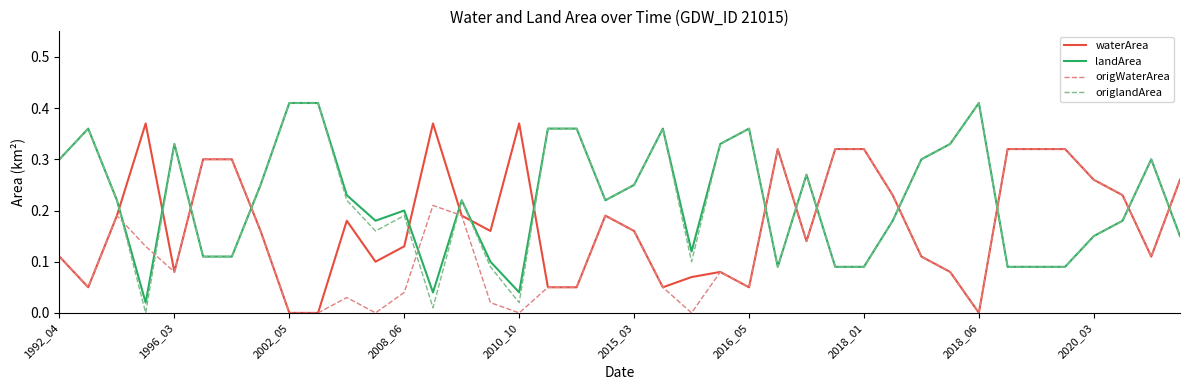

True or false: origlandArea and origWaterArea cross at least once.

True